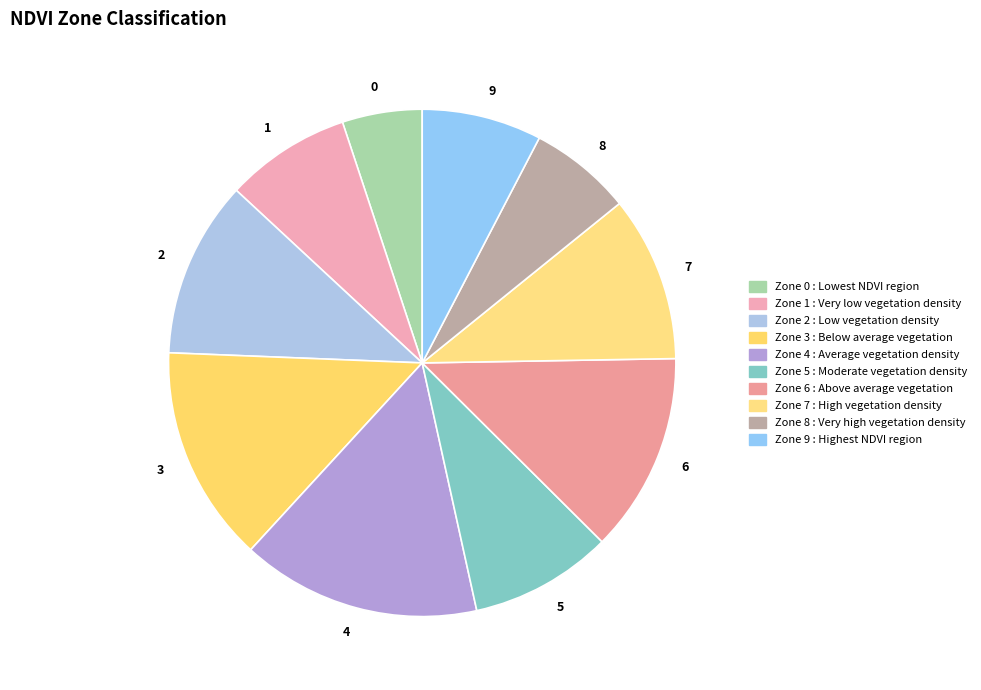

Approximately how many times larger is the value at 0 compared to 2?

0.5